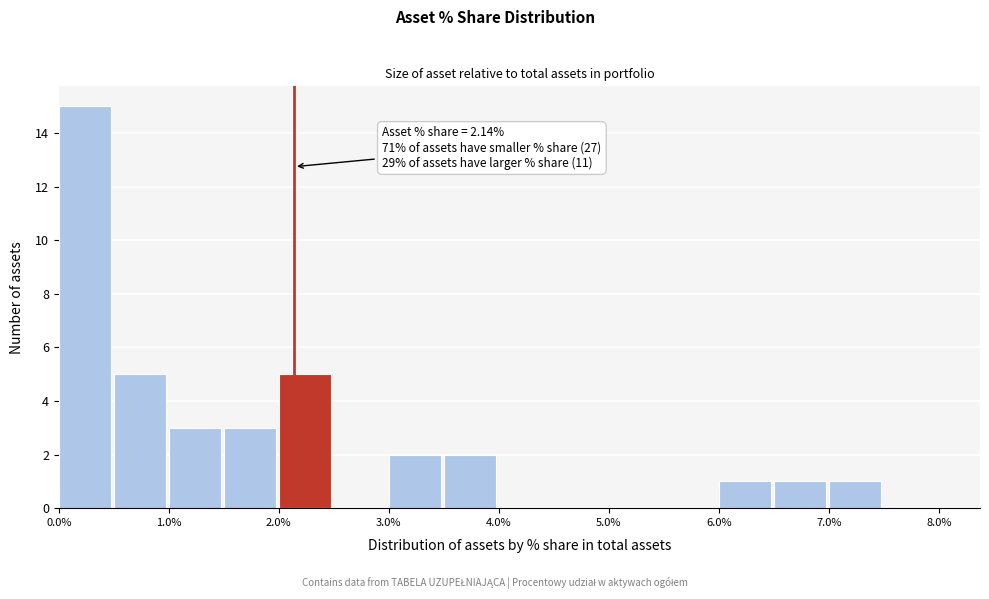

Over which range of the x-axis is the bar tallest?

0.0 to 0.5